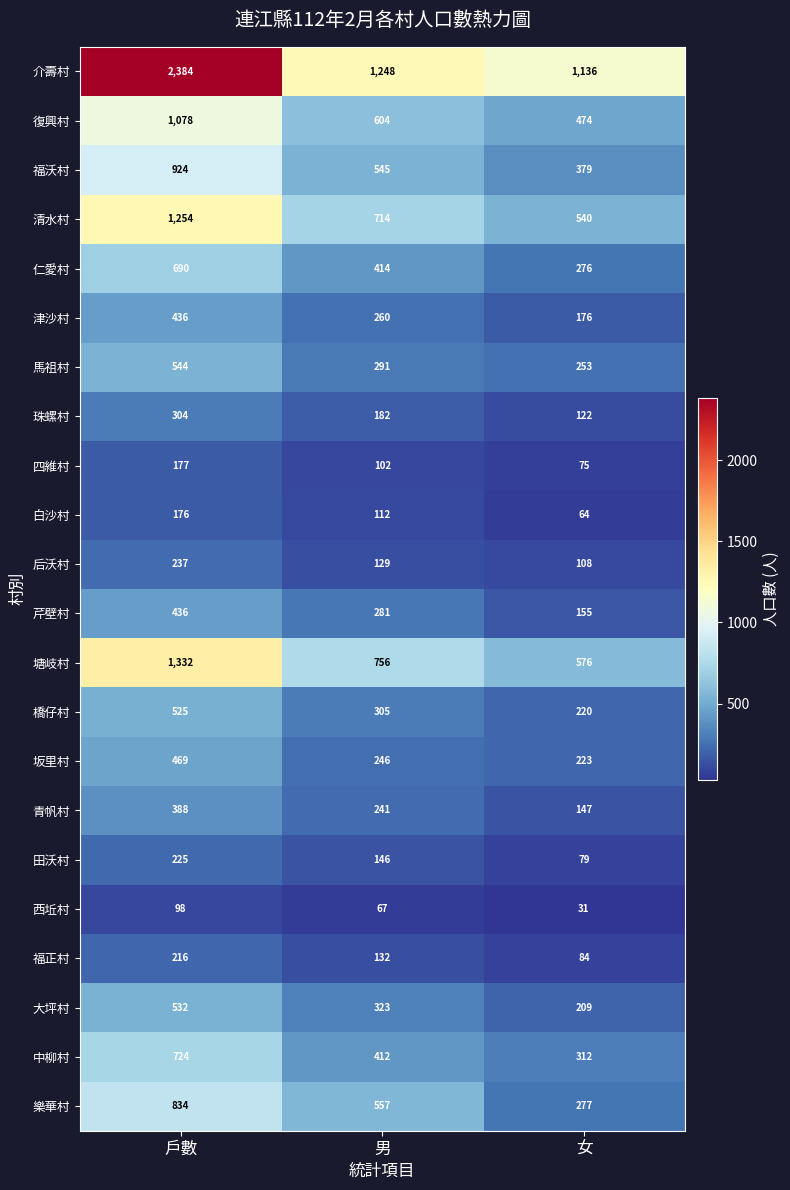

What is the total value across all series at 女?

5916